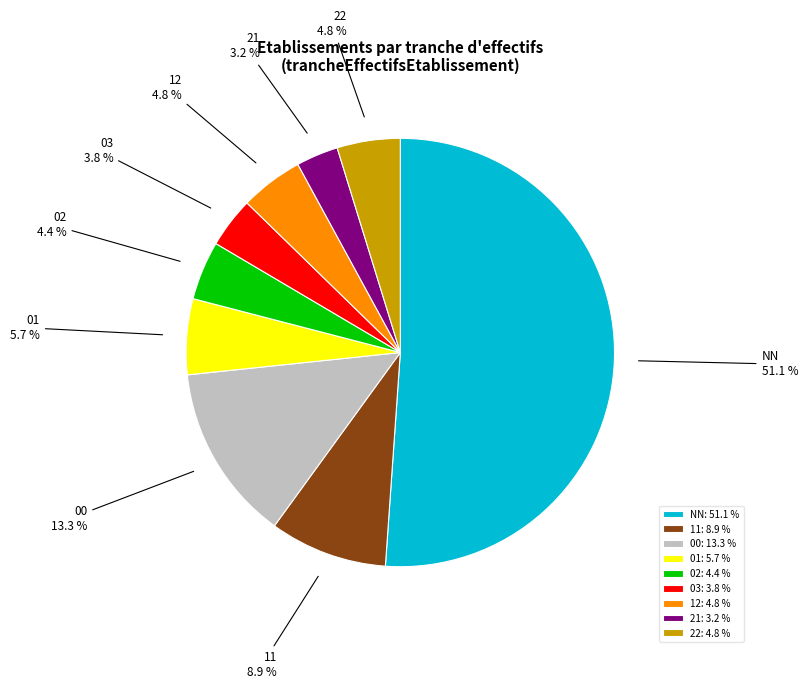

What percentage do 00 and 01 together represent?

19.0%